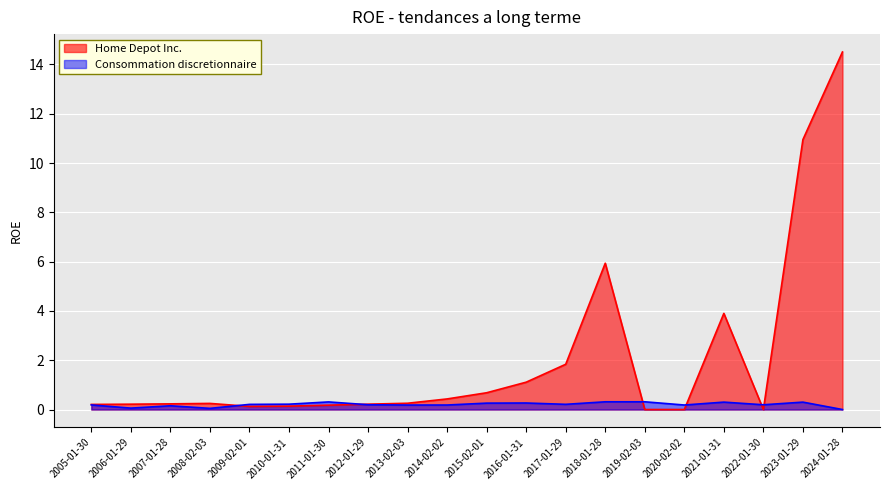

What position from the left is 2016-01-31?

12